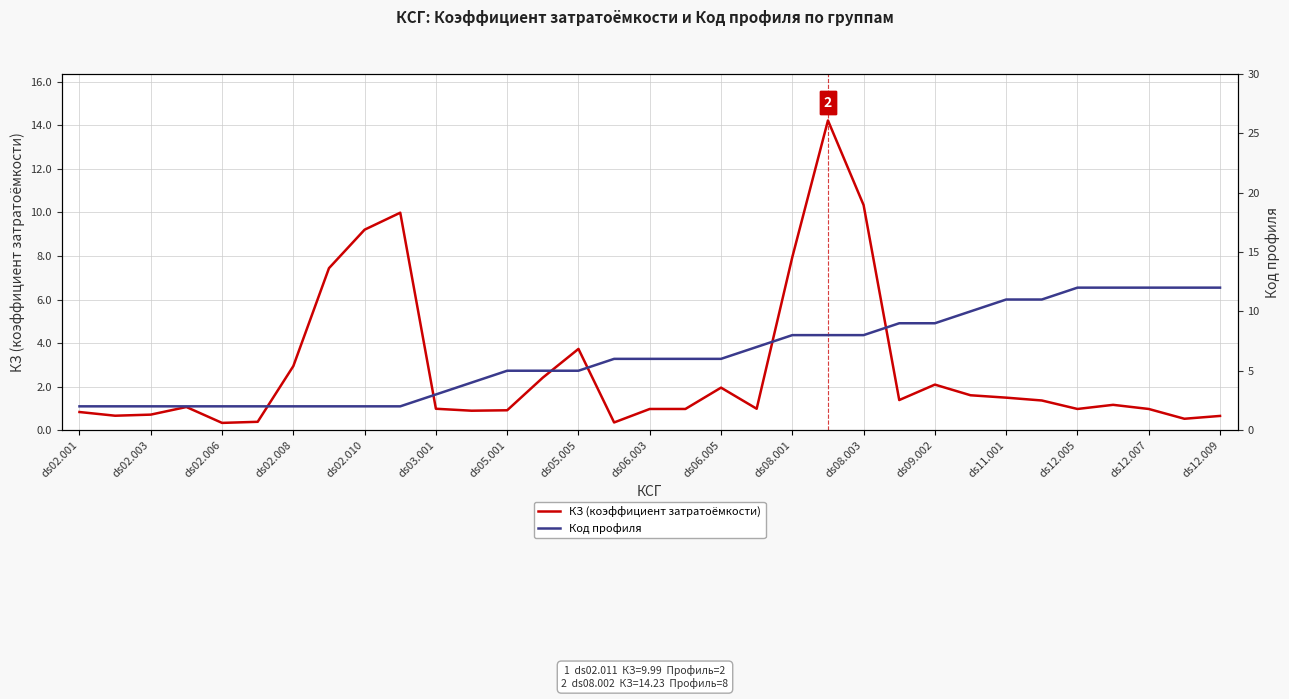

What is the maximum value for КЗ (коэффициент затратоёмкости)?

14.2